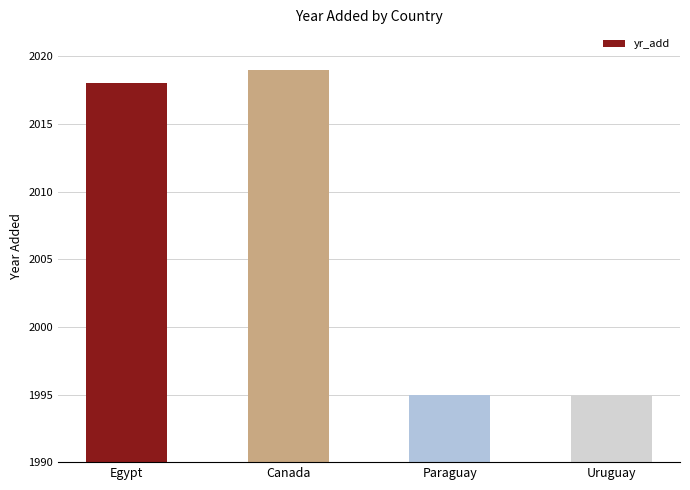

Reading left to right, extract all data points from this chart.

2018	2019	1995	1995